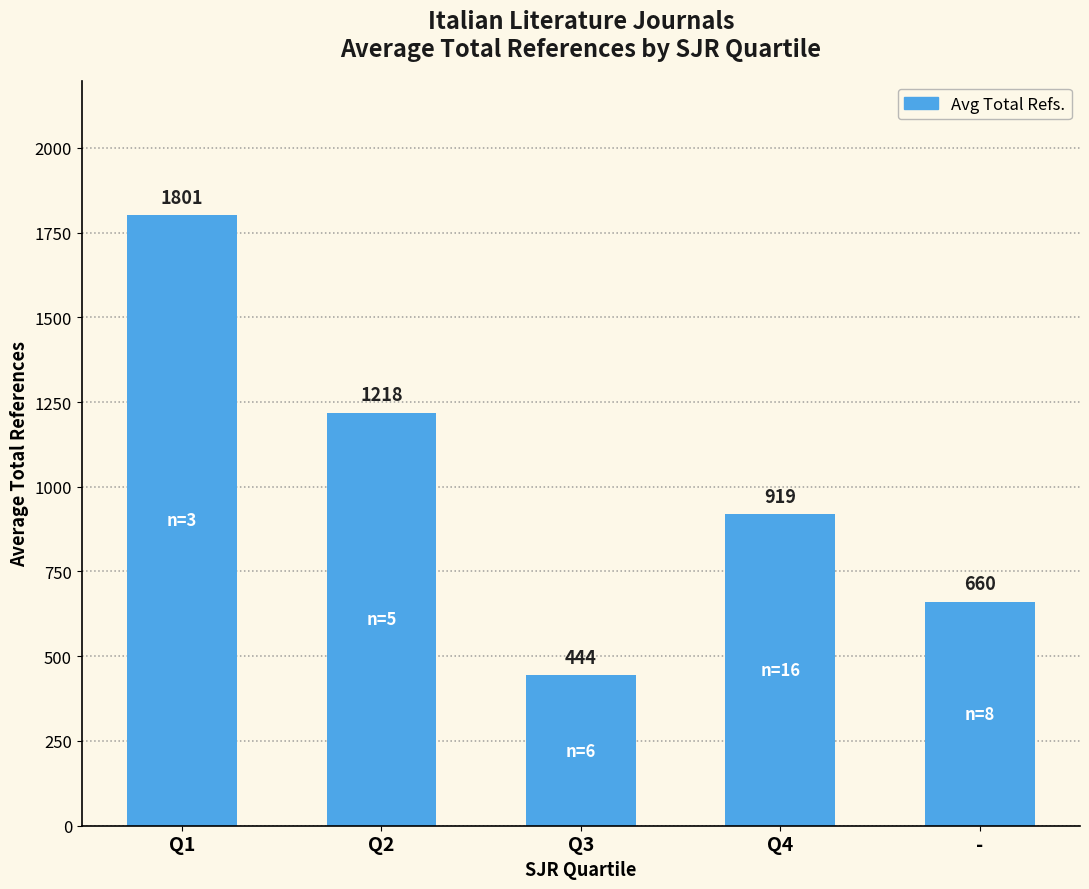

Does the chart contain stacked bars?

No